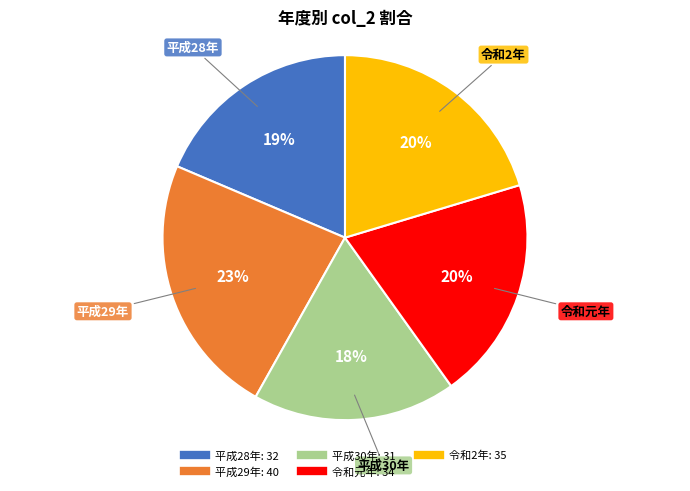

Approximately how many times larger is the value at 令和2年 compared to 平成29年?

0.9